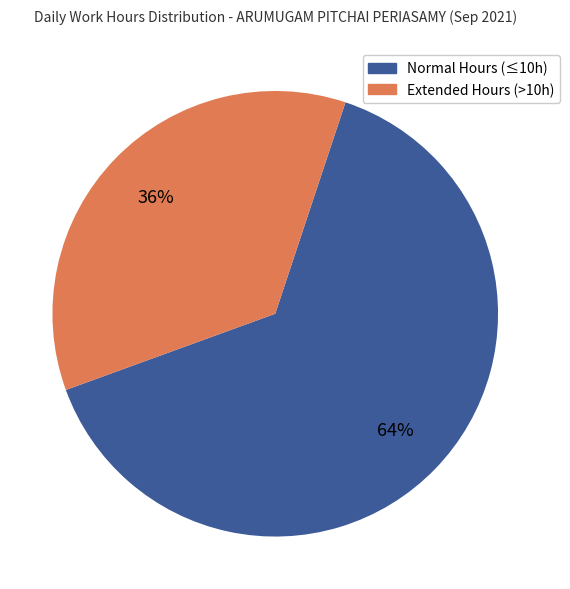

To the nearest percent, what is the average slice percentage?

50%